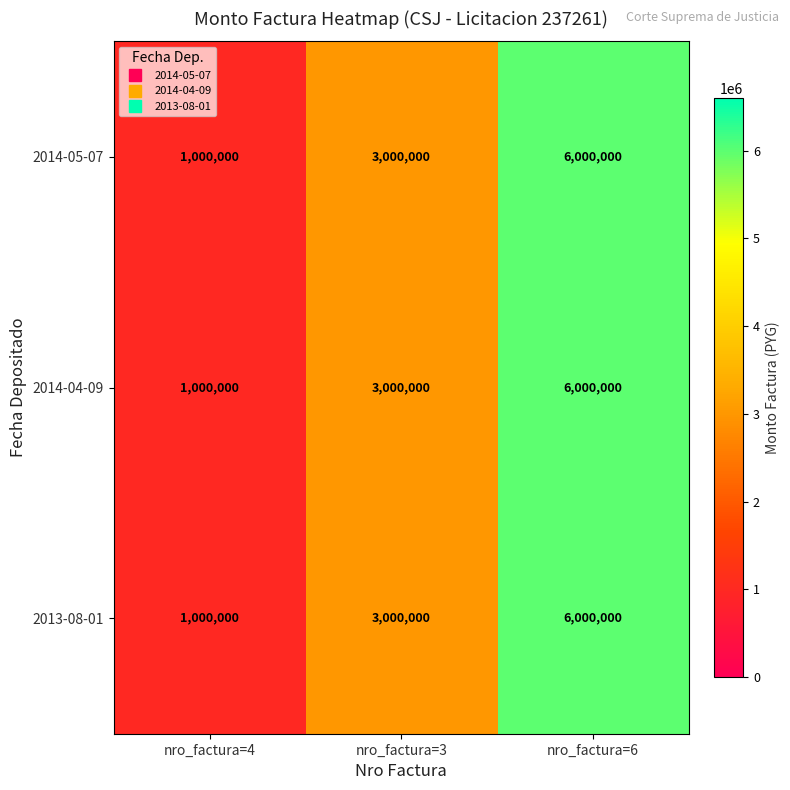

At which category is the sum across all series the highest?

nro_factura=6